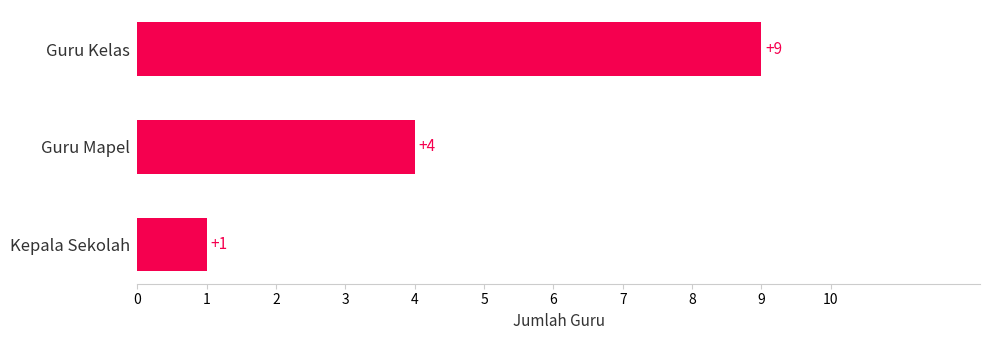

List the labels in order of value, largest first.

Guru Kelas, Guru Mapel, Kepala Sekolah